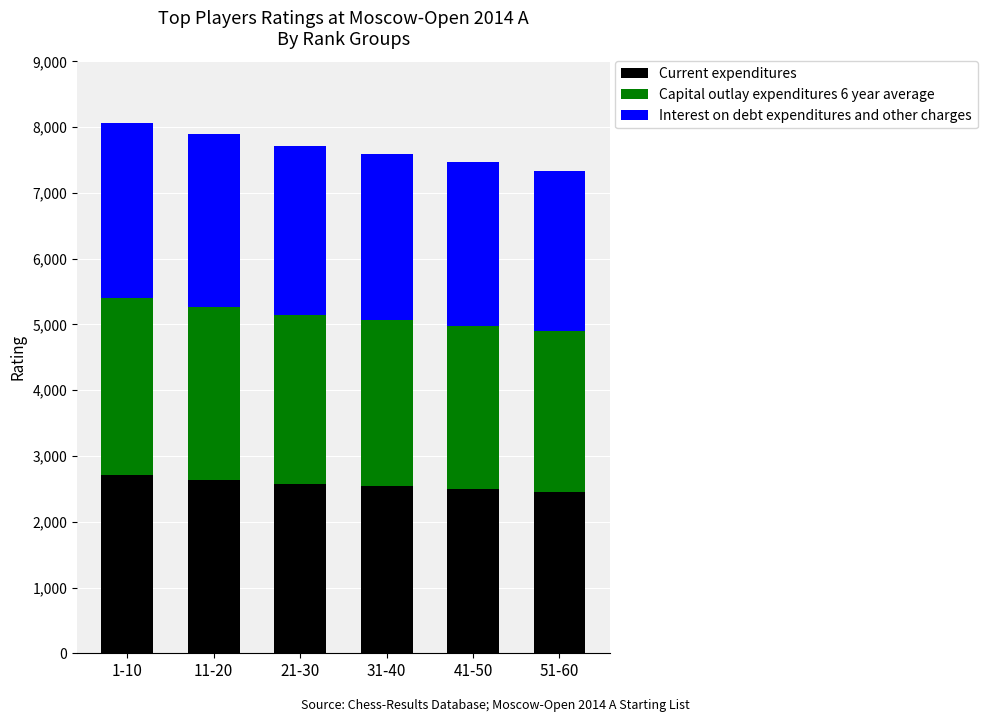

What is the maximum value for Current expenditures?

2710